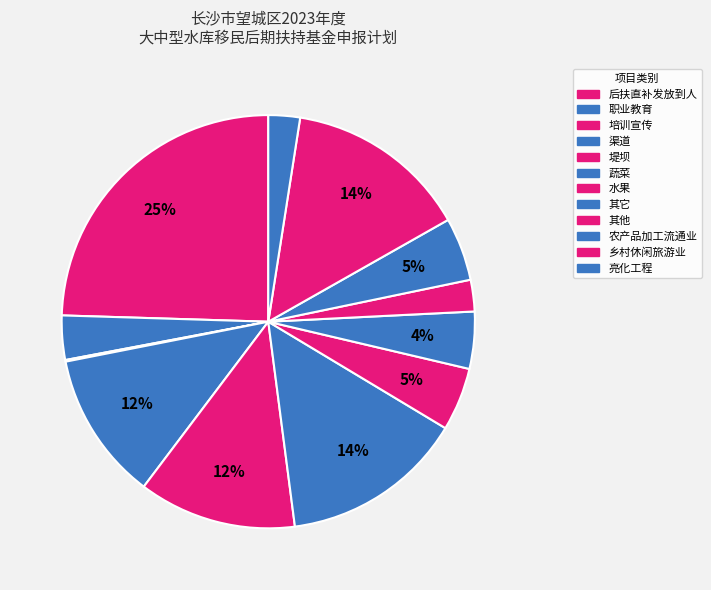

What is the smallest slice in the pie chart?

培训宣传